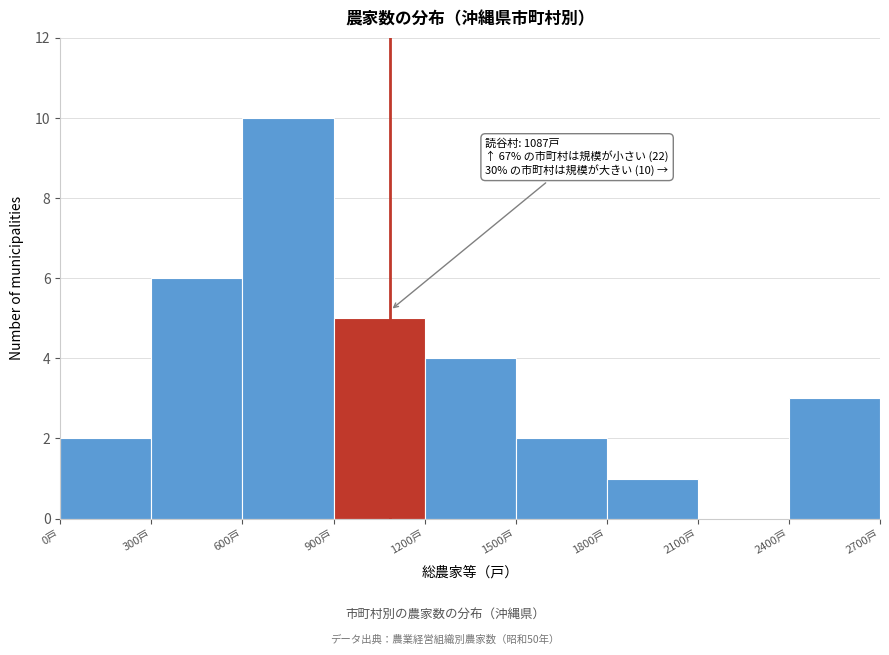

Over which range of the x-axis is the bar tallest?

600 to 900